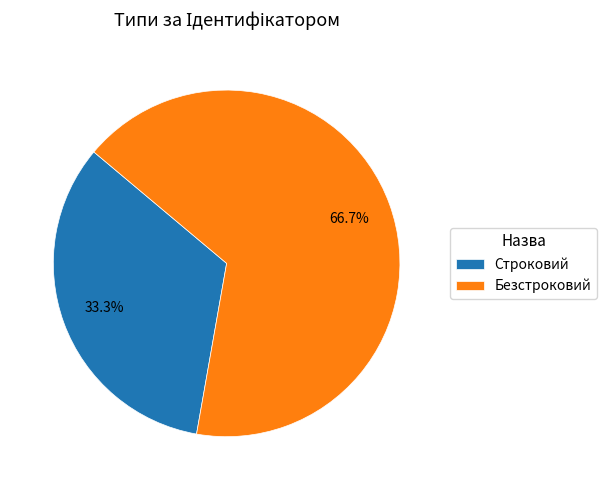

What percentage do Безстроковий and Строковий together represent?

100.0%